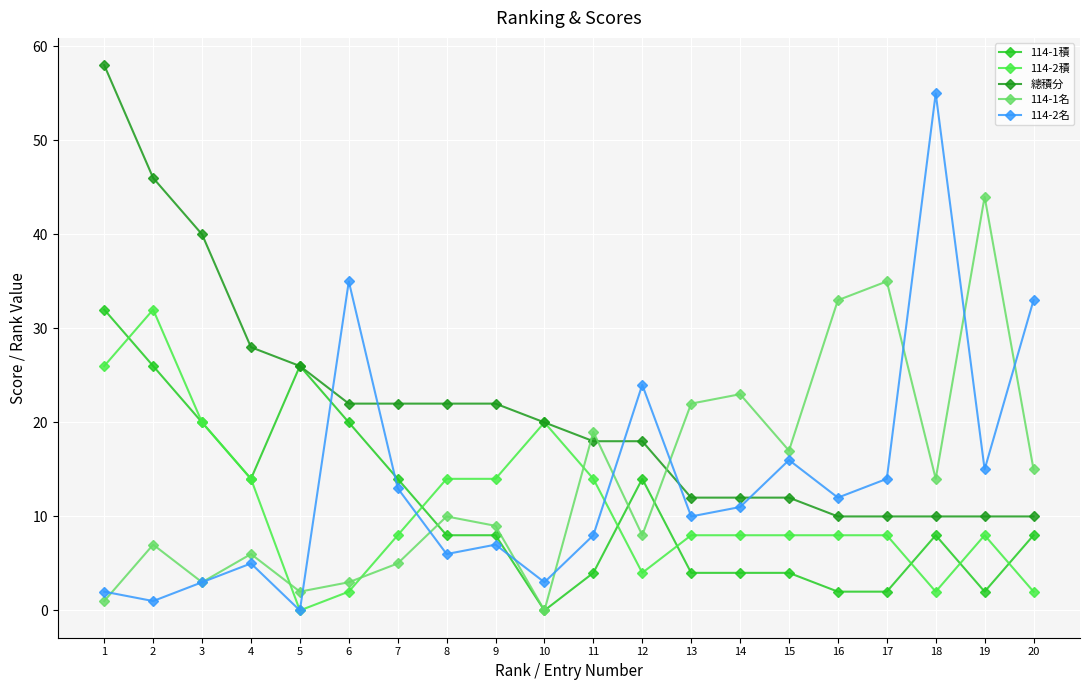

True or false: 114-1名 and 114-2積 cross at least once.

True